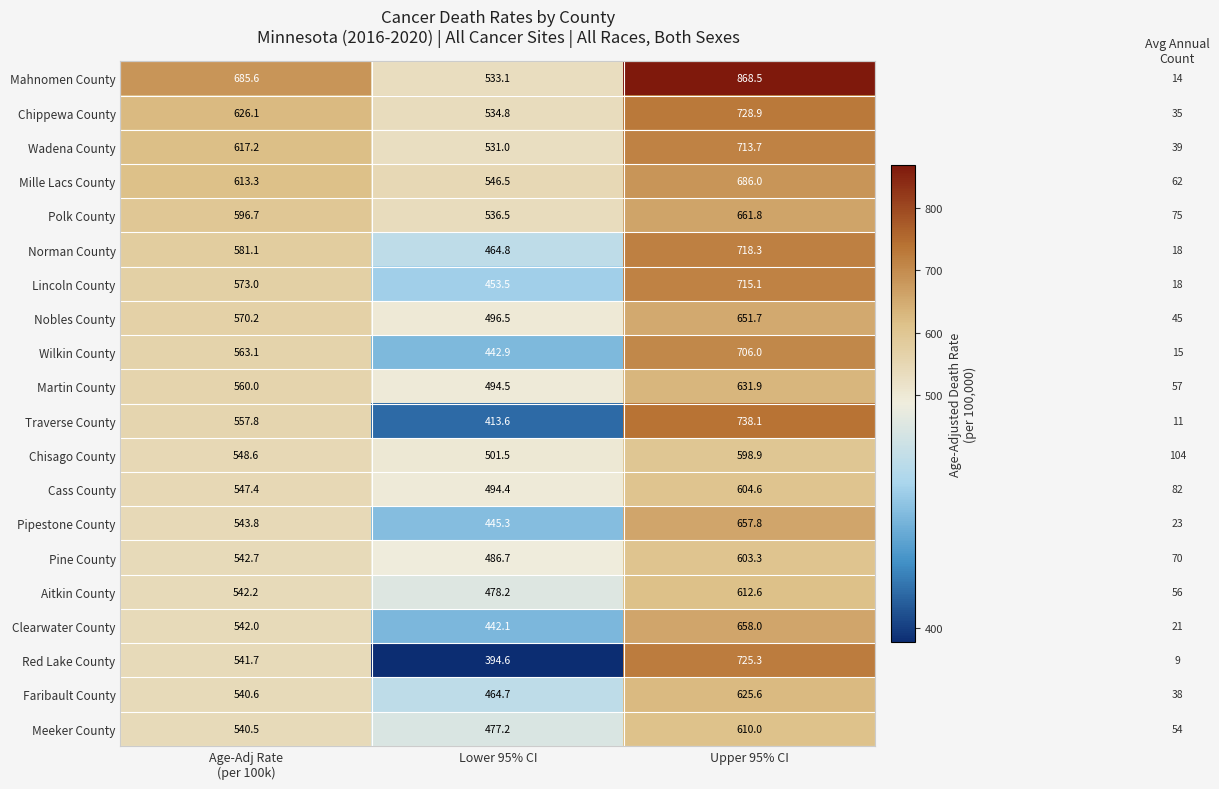

How many categories are shown in the chart?

3